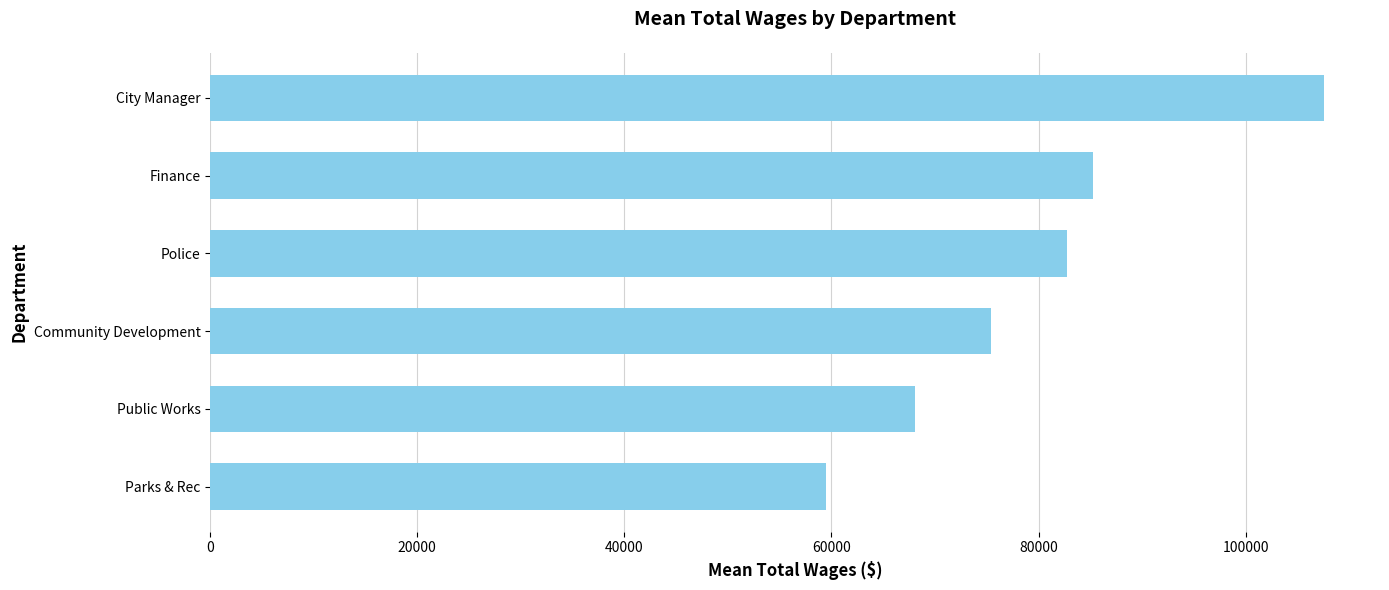

Reading bottom to top, list all the values displayed in this chart.

59493.0	68032.0	75411.0	82718.3	85220.5	107589.5